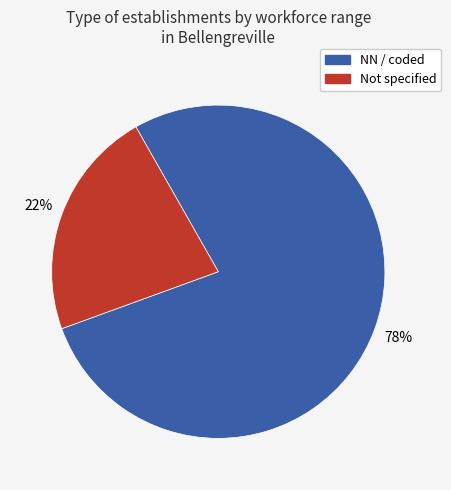

What percentage is the Not specified slice, to the nearest percent?

22%